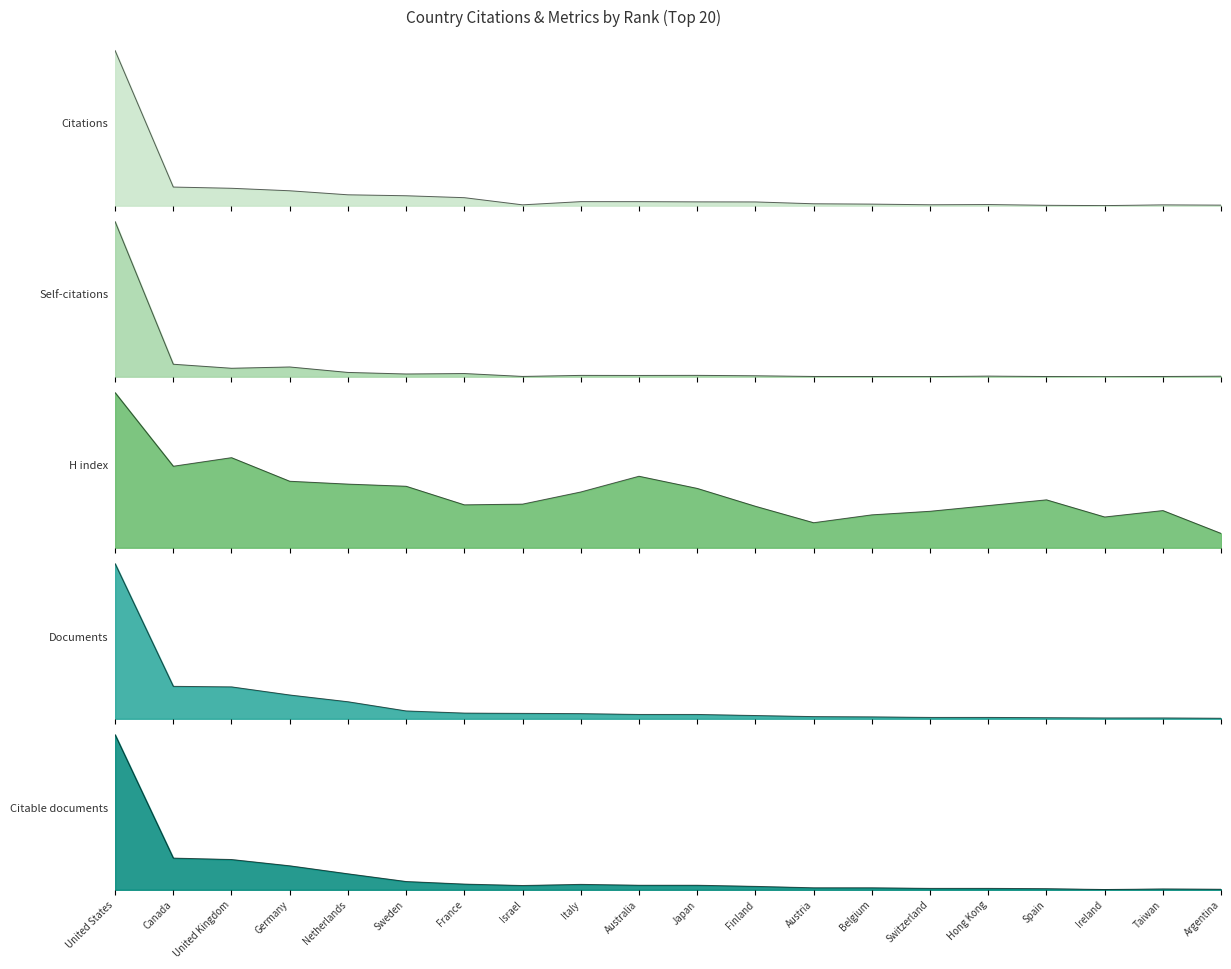

Which series has the largest total across all categories?

Citations